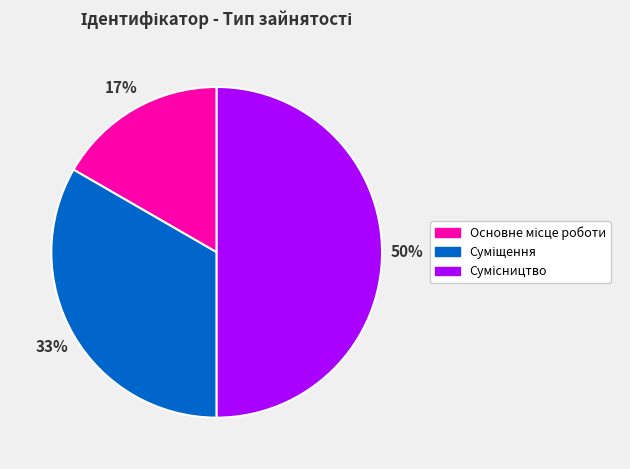

To the nearest percent, what is the average slice percentage?

33%